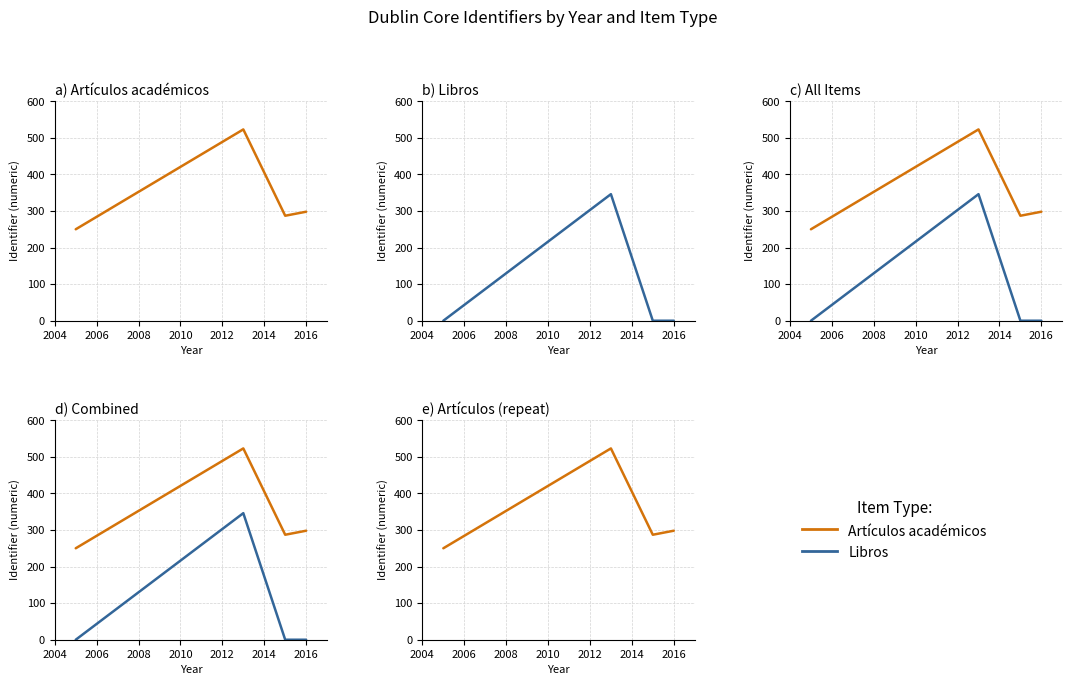

What is the highest value of the Libros series?

346